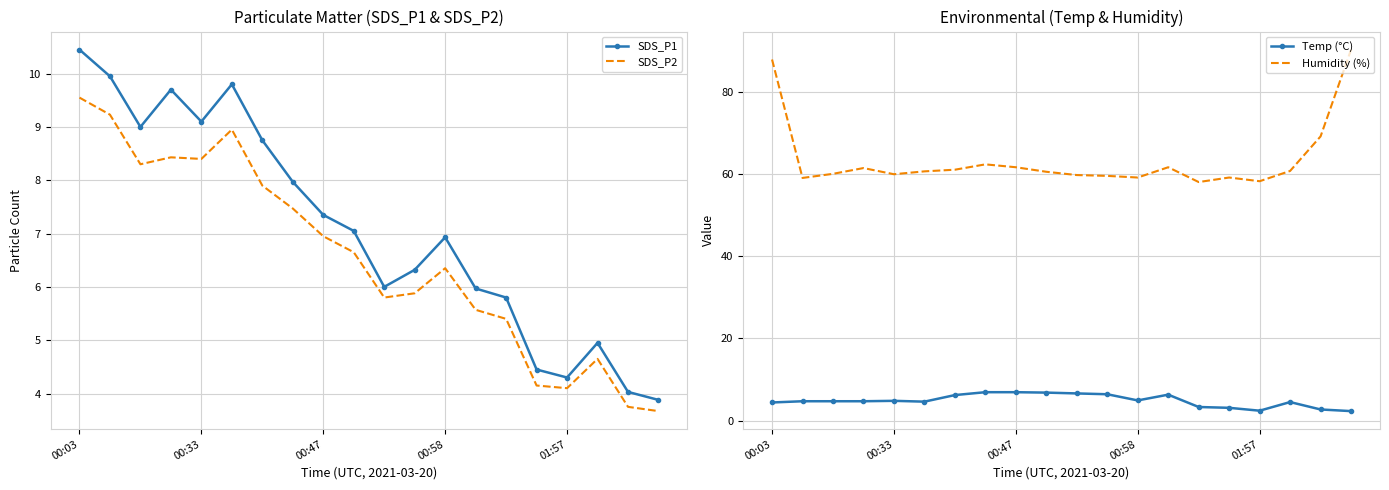

True or false: Temp (°C) and Humidity (%) cross at least once.

False